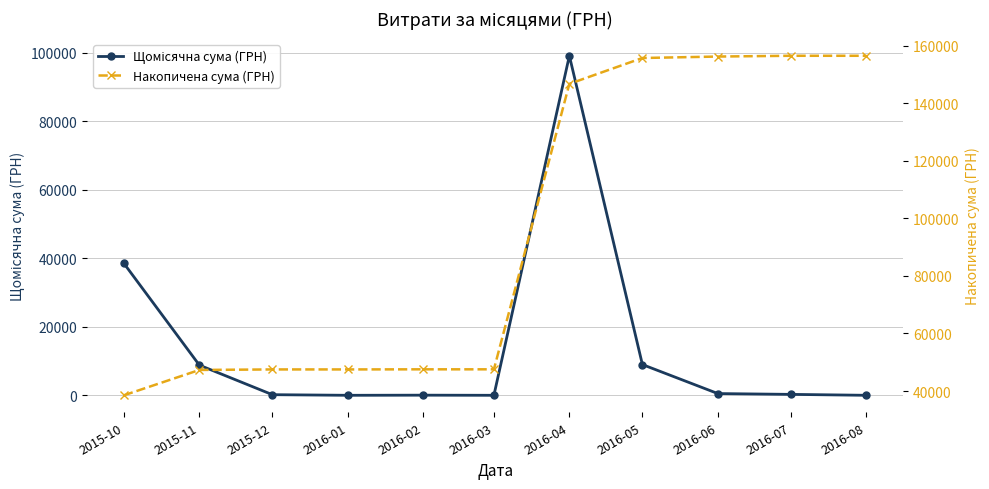

True or false: Накопичена сума (ГРН) has a value of 71030.2 at 2015-11.

False